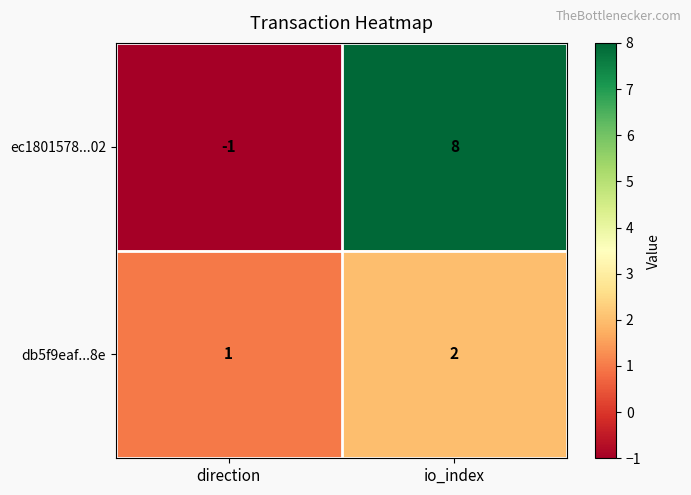

Where is db5f9eaf...8e nearest to the value 1?

direction